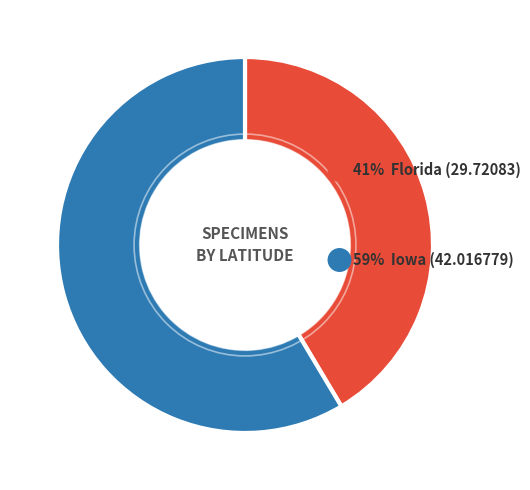

How many slices are in this pie chart?

2